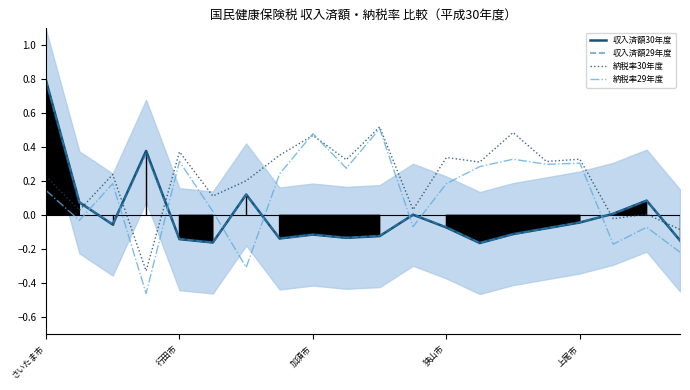

What is the label of the 11th point from the right?

9